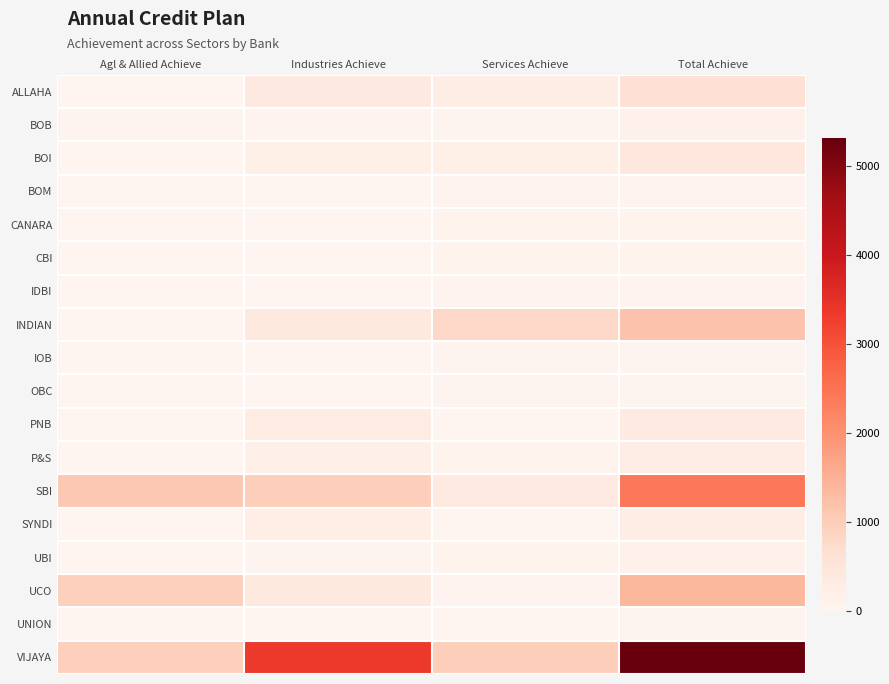

At how many categories does at least one series exceed 5060?

1